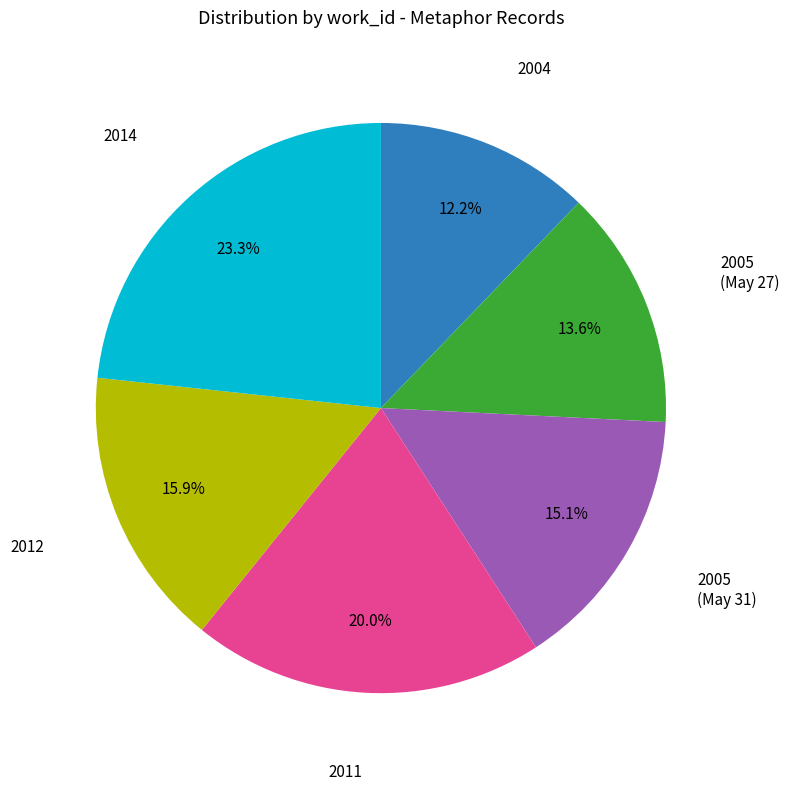

Is there a majority slice in this chart?

No